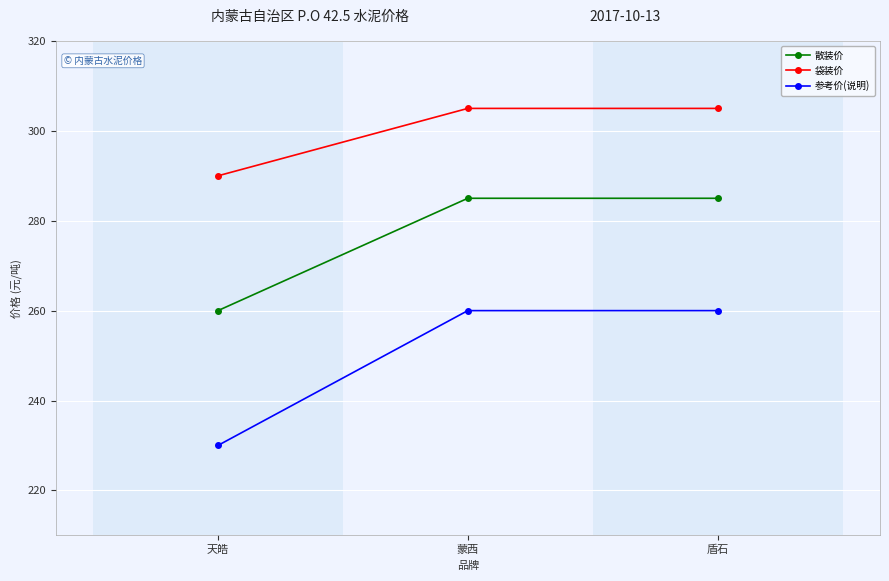

What is the total value across all series at 盾石?

850